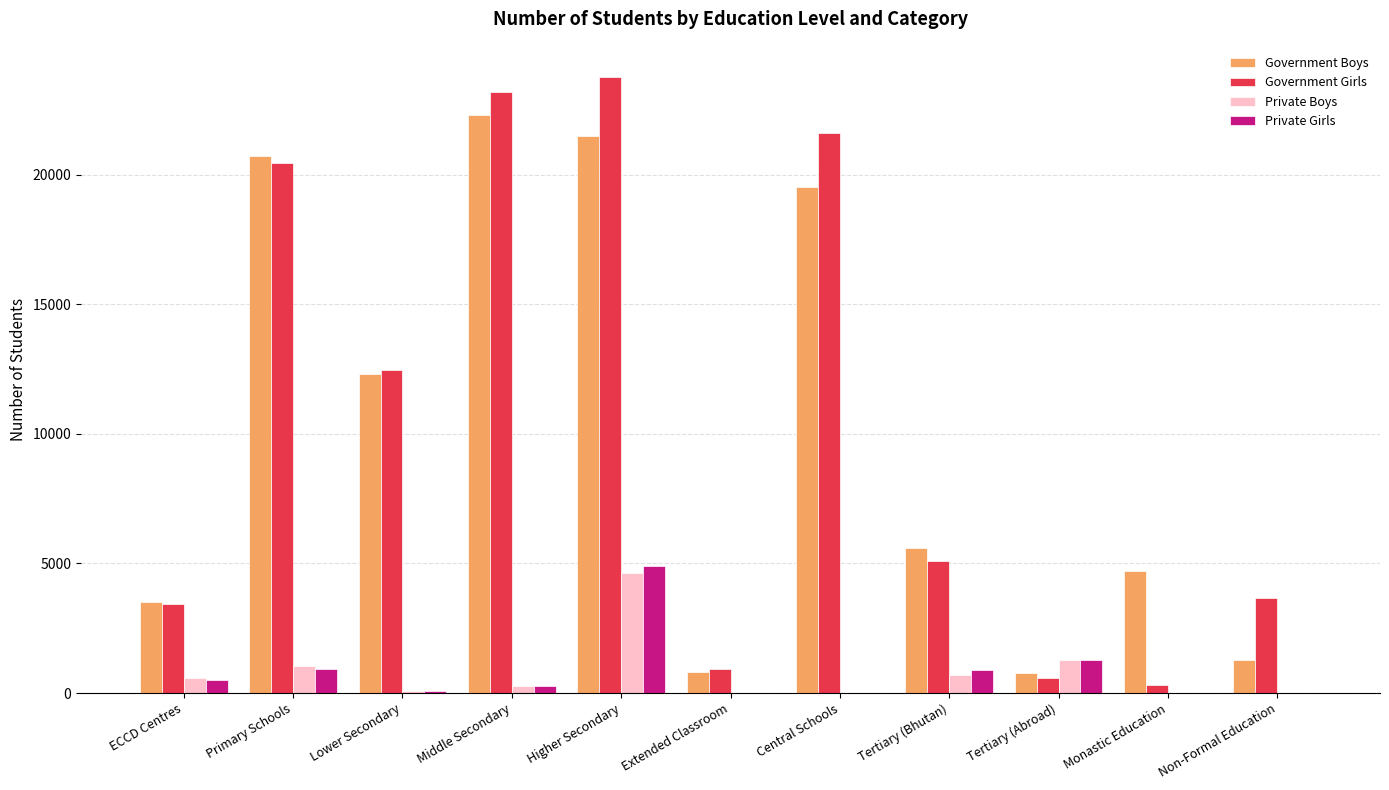

At which category does the chart reach its peak across all series?

Higher Secondary